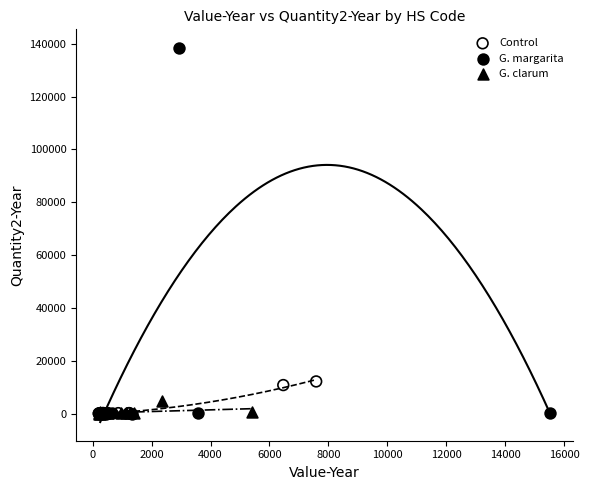

Which series has the largest Y range (max minus min)?

G. margarita